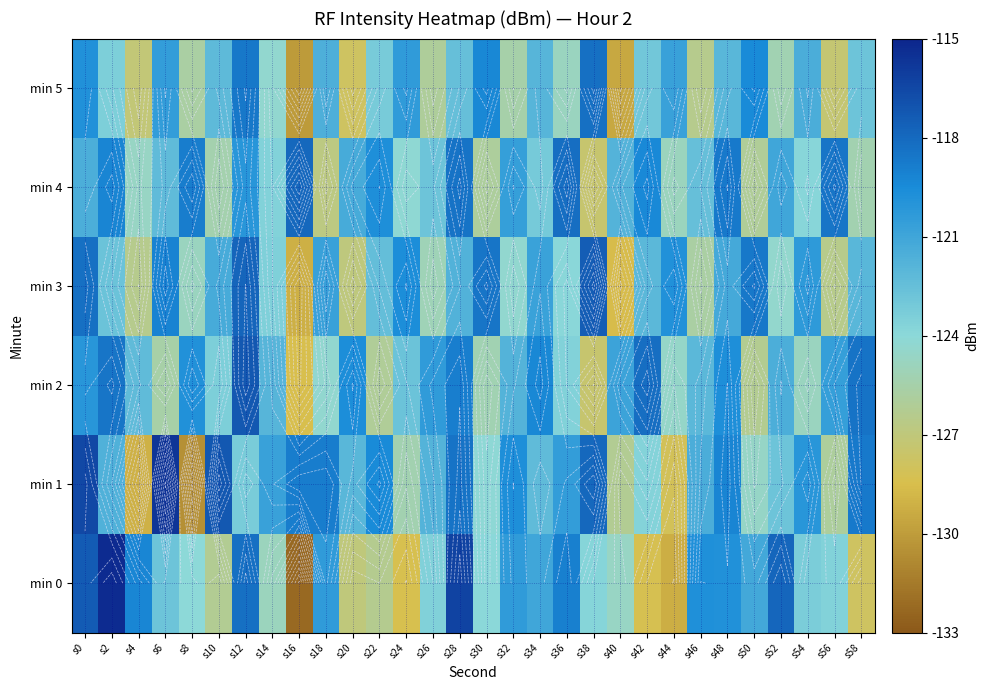

How many values in the min 0 series are below -123?

16